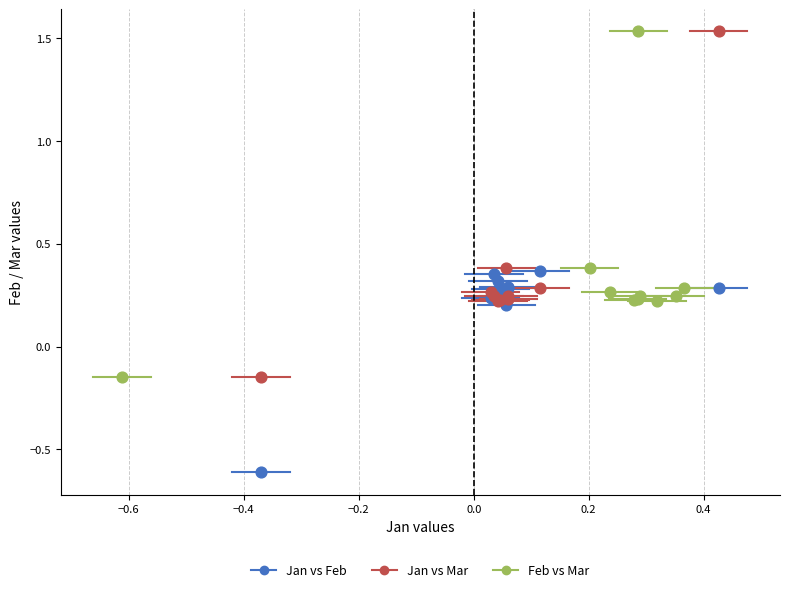

Which series reaches the minimum Y coordinate?

Jan vs Feb